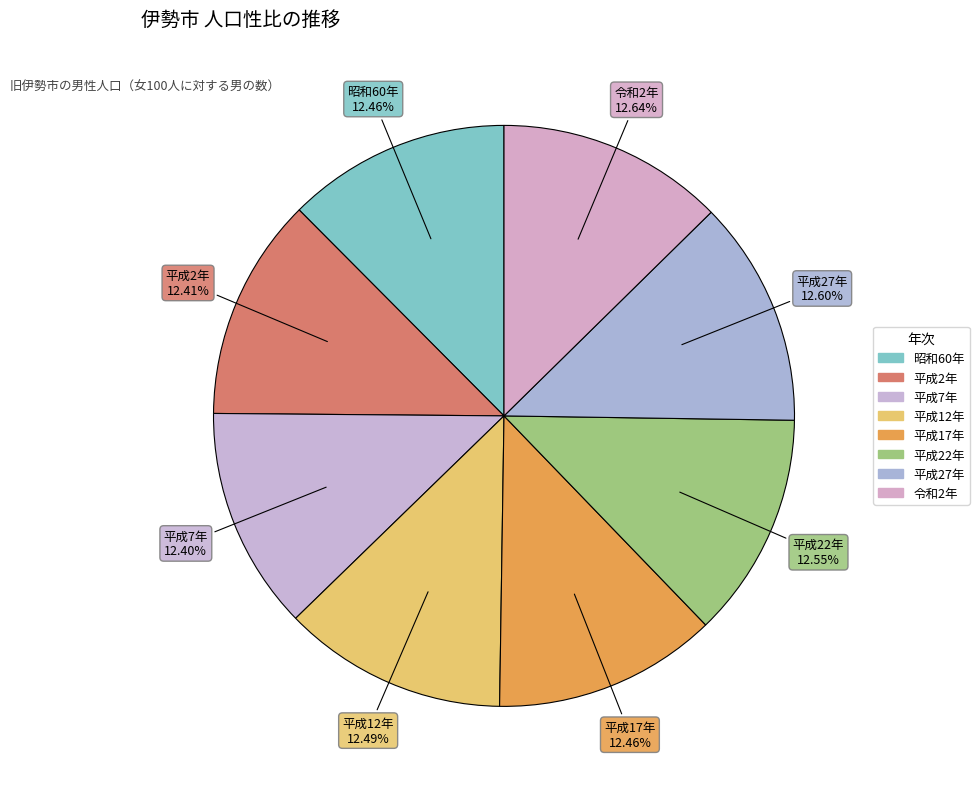

What is the largest slice in the pie chart?

令和2年